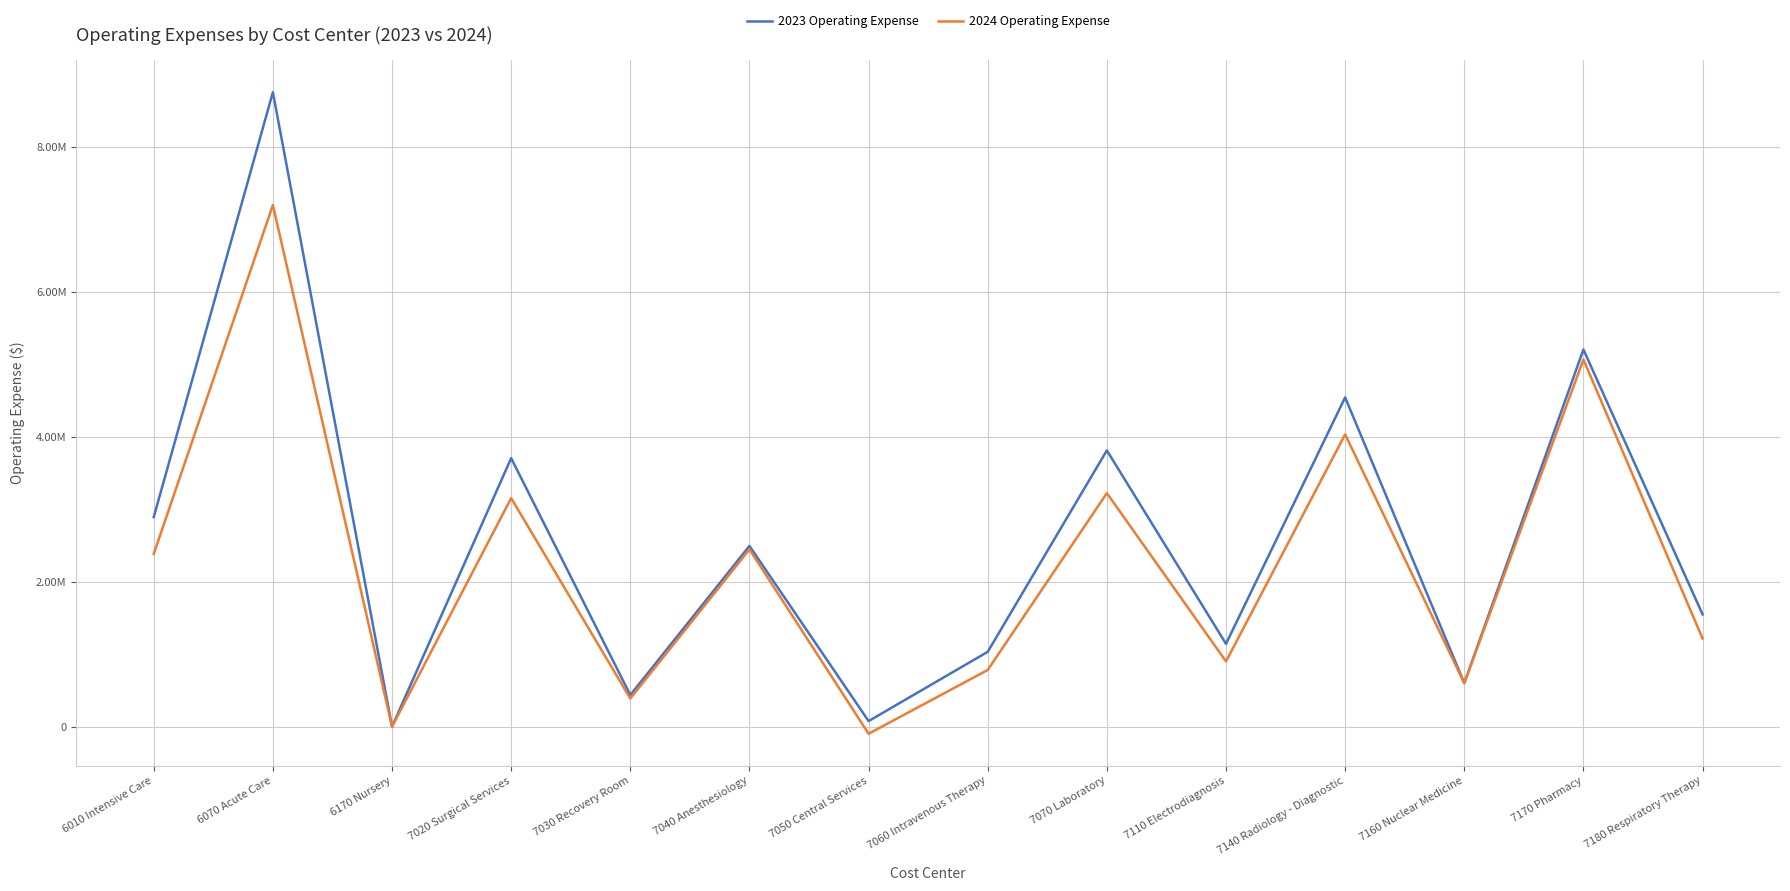

Reading left to right, list all the values displayed in this chart.

2023 Operating Expense: 2894984.0	8759585.0	1656.0	3708039.0	437689.0	2496545.0	77863.0	1034214.0	3815126.0	1144647.0	4546836.0	602610.0	5208131.0	1551129.0
2024 Operating Expense: 2386556.0	7202404.0	0.0	3156540.0	390328.0	2448685.8	-96716.0	783685.0	3225102.7	901800.0	4036272.0	600659.0	5070002.0	1218325.0